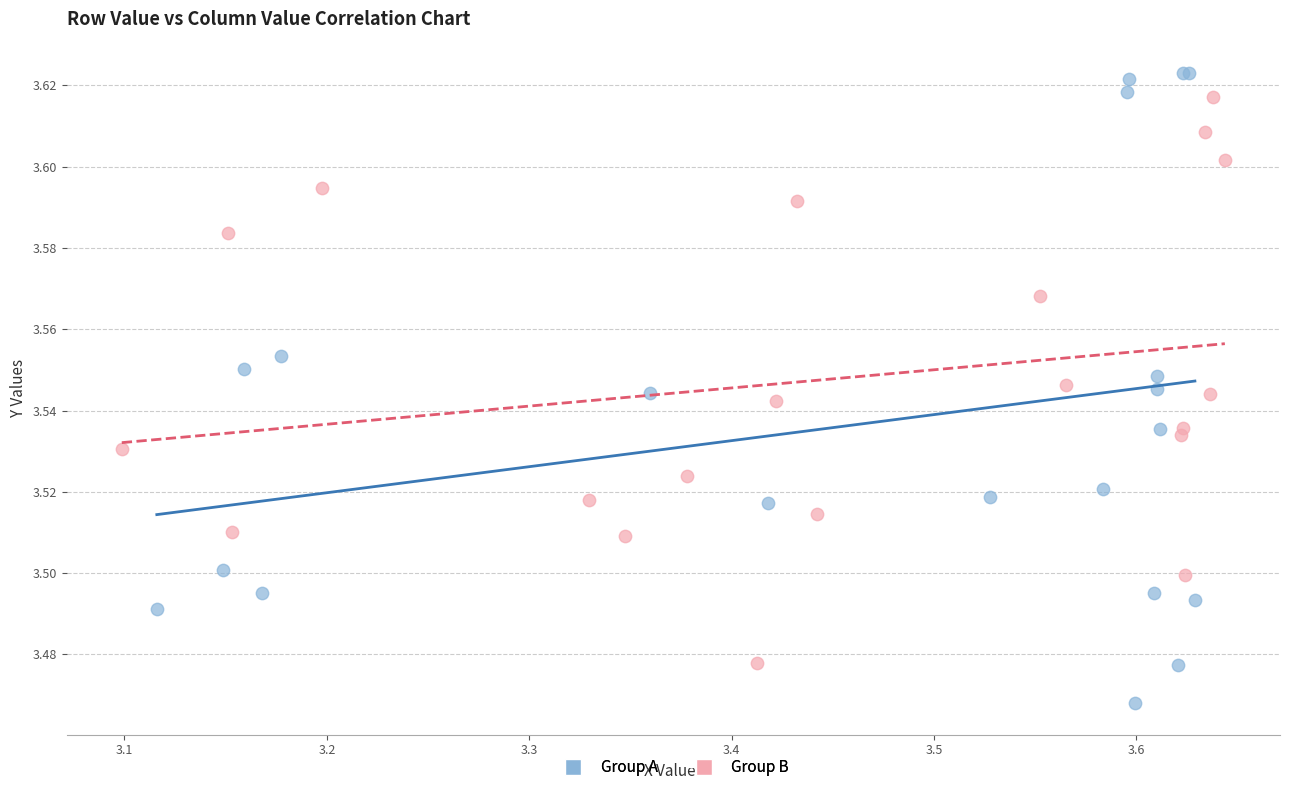

Which series reaches the maximum Y coordinate?

Group A